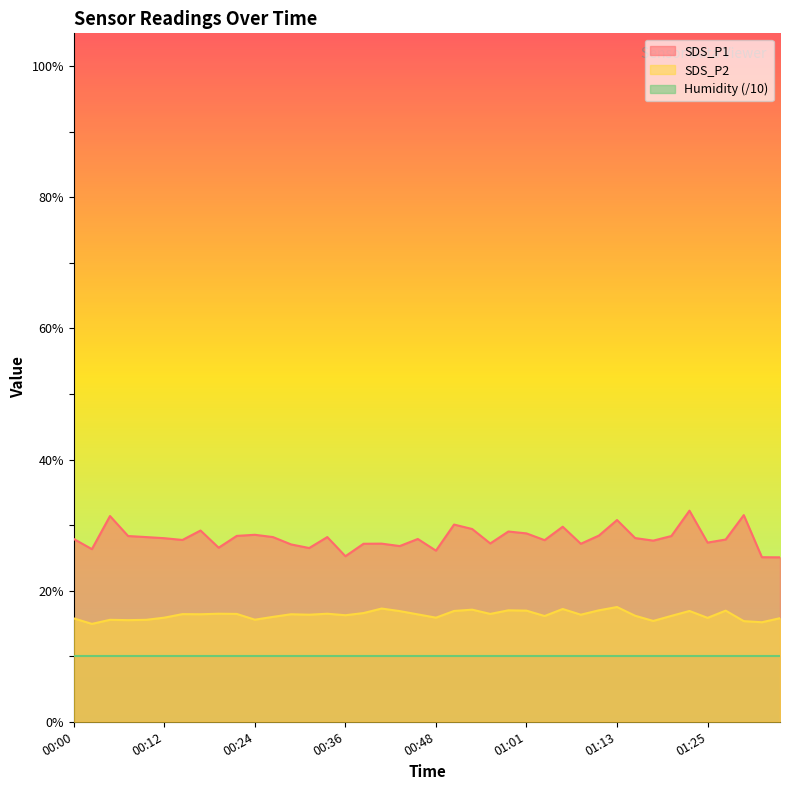

What is the maximum value shown in the chart?

32.2